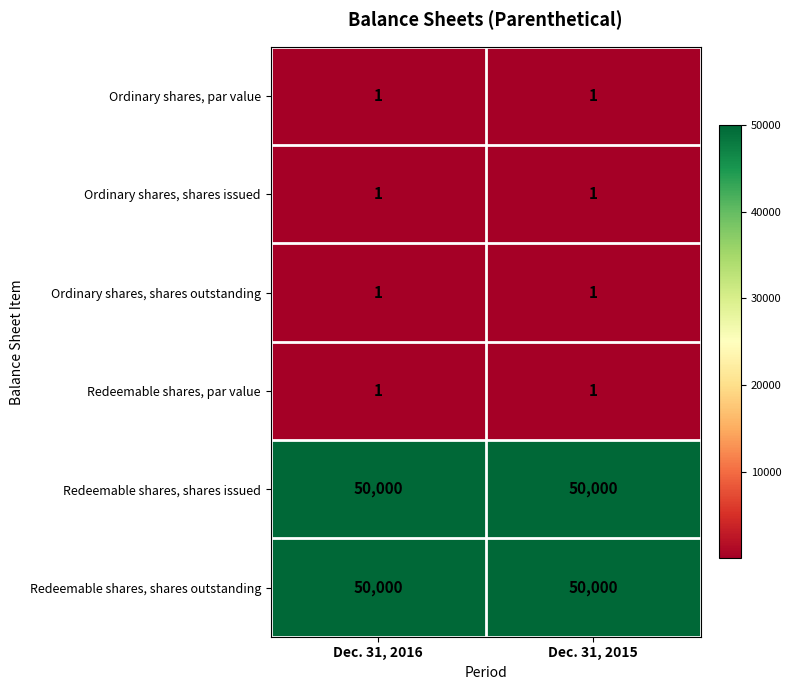

What is the spread (max minus min) of values at Dec. 31, 2016?

49999